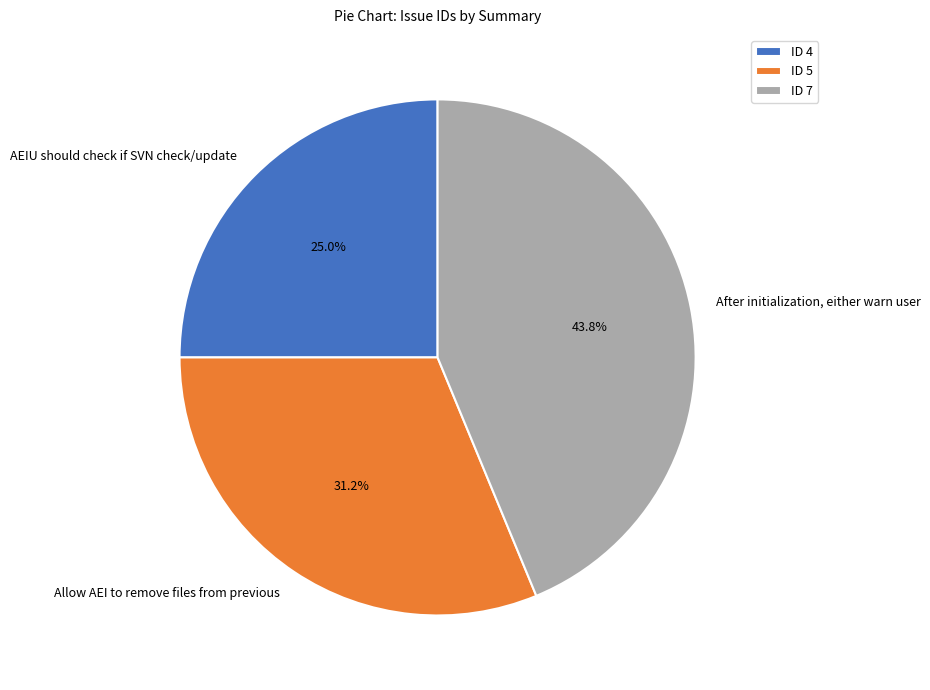

Which slice is the largest?

After initialization, either warn user